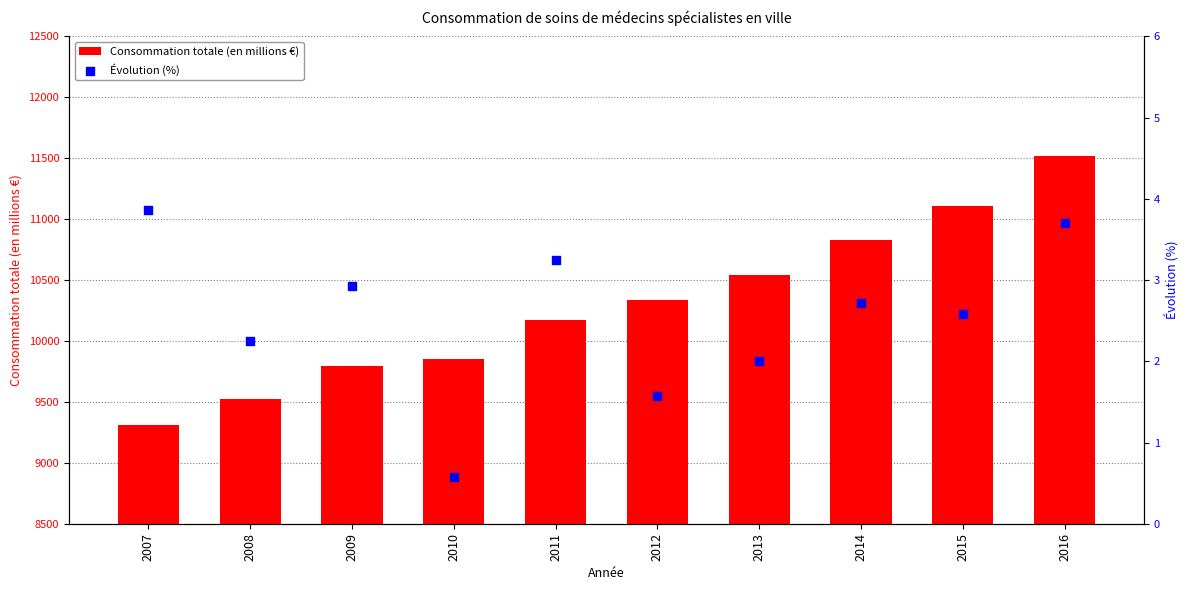

Which series has the largest Y range (max minus min)?

Consommation totale (en millions €)